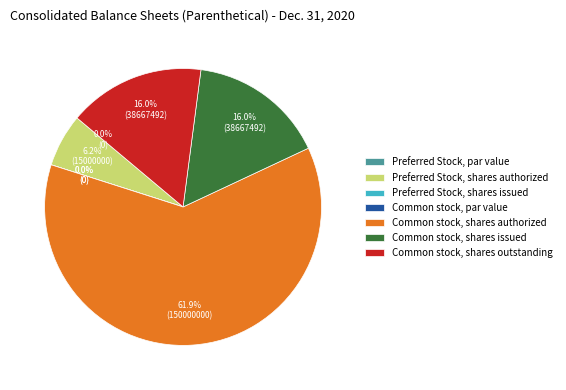

To the nearest percent, what is the difference between the largest and smallest slice percentages?

62%